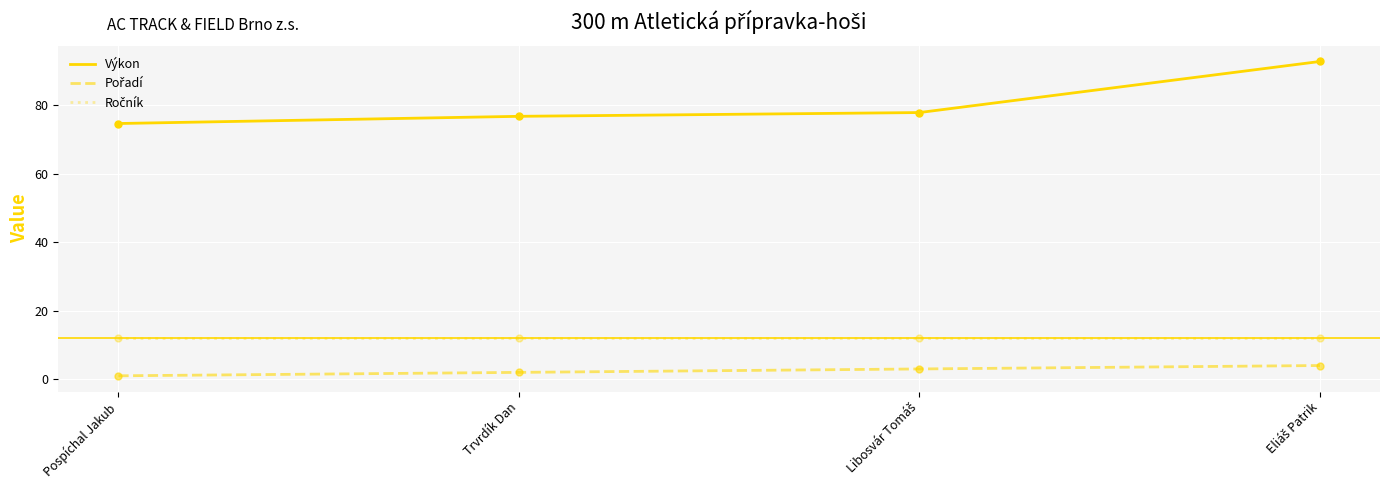

Which series has the largest range (max minus min)?

Výkon